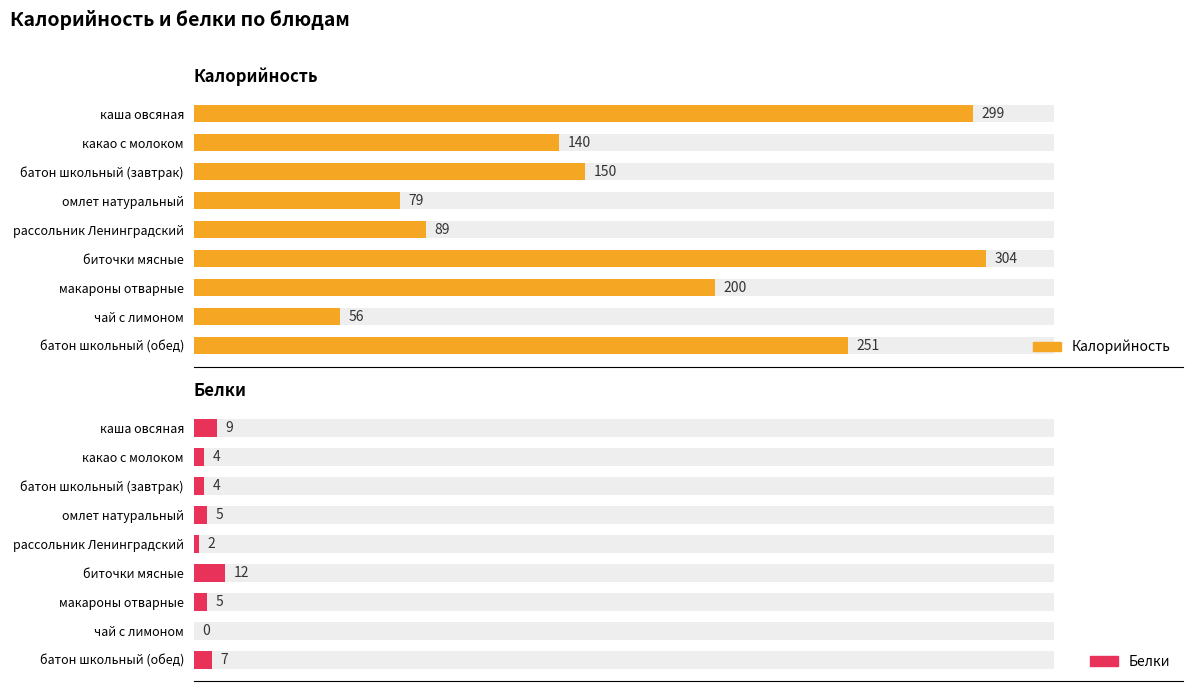

Which series has the largest total across all categories?

Калорийность